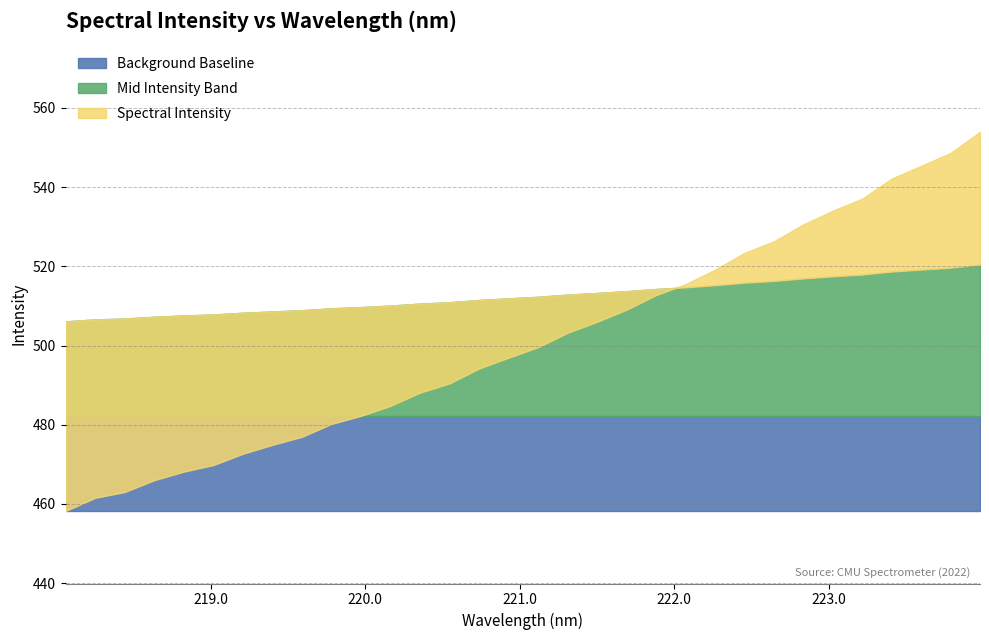

The value at 17 is 503.2. True or false?

True